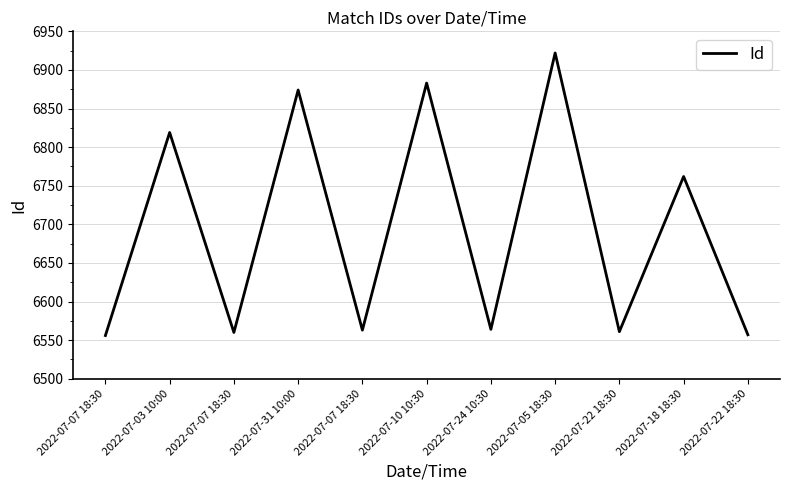

Does the chart have visible grid lines?

Yes